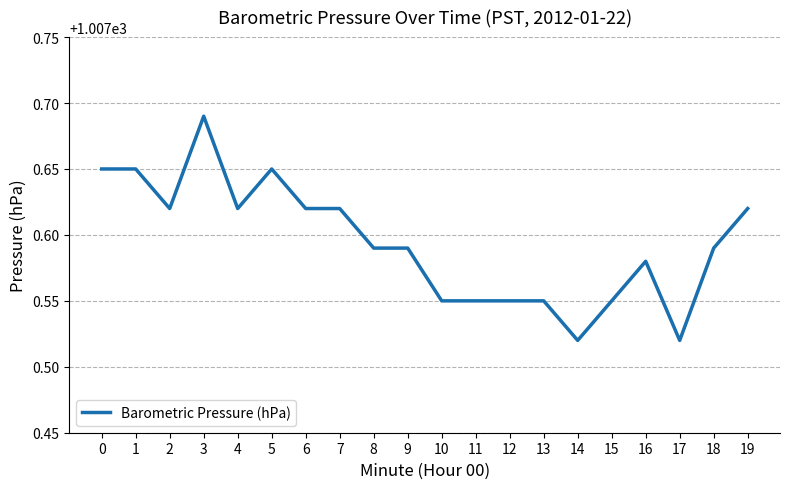

Is it true that the value at 18 is 1512.3?

False